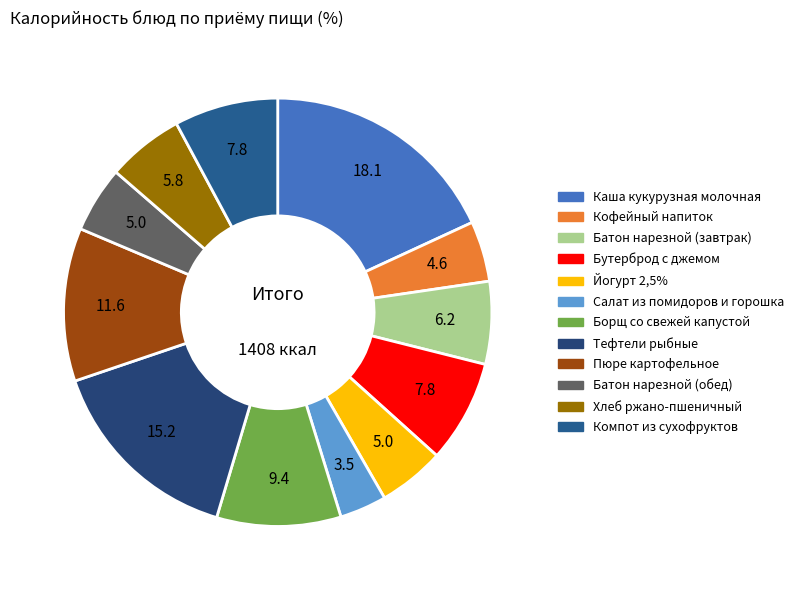

Between Пюре картофельное and Борщ со свежей капустой, which is larger?

Пюре картофельное